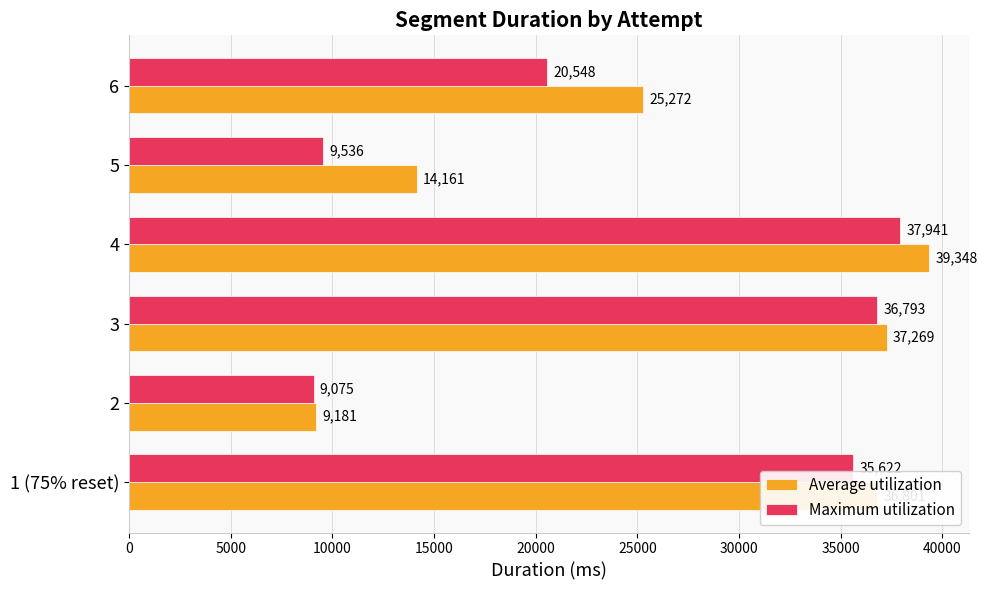

At which label is Maximum utilization closest to 23508?

6